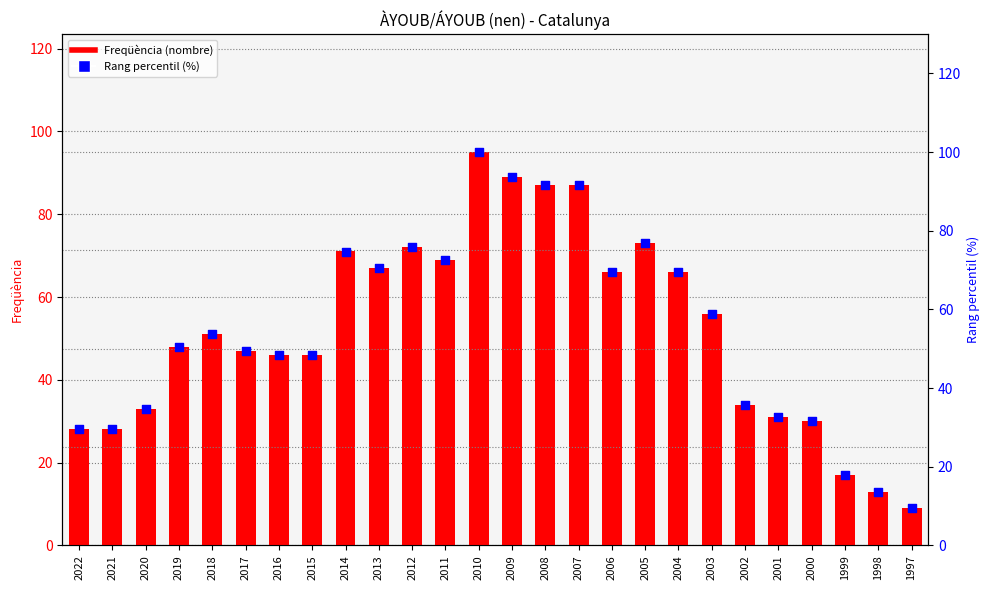

What are all the series names shown in the legend?

Freqüència (nombre), Rang percentil (%)